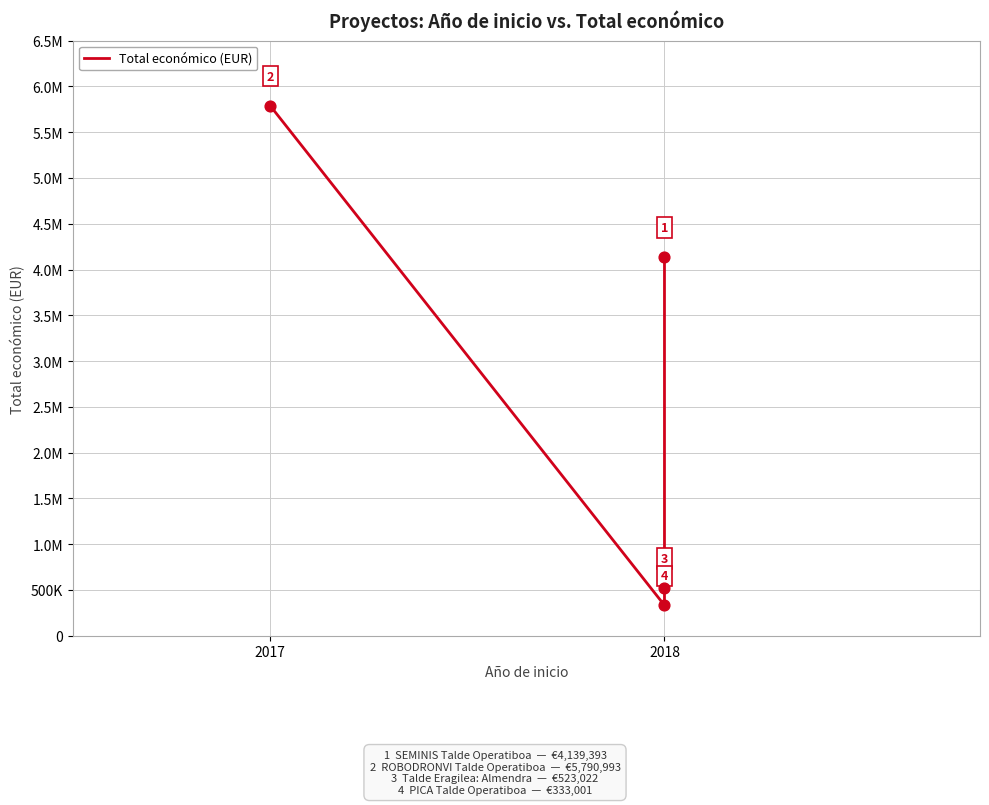

What is the change in value from 2017 to 2018?

-5457992